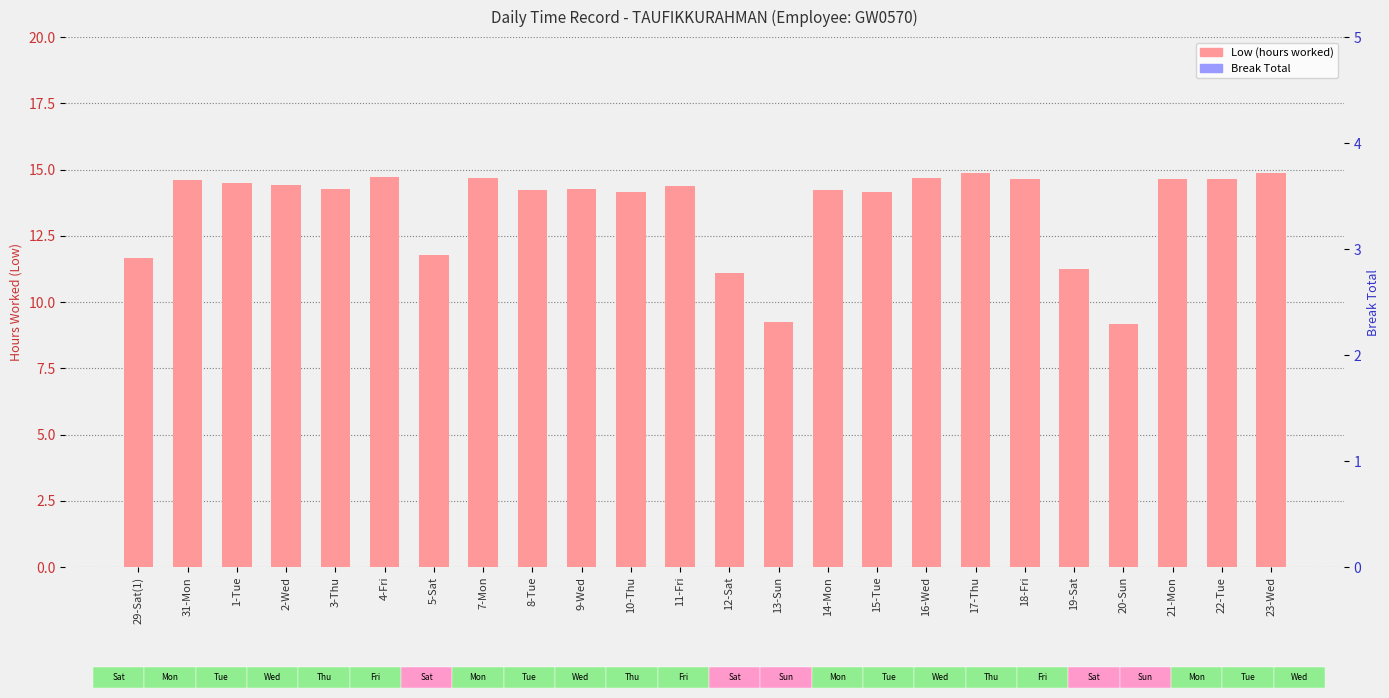

Reading right to left, extract all data points from this chart.

Low (hours worked): 14.9	14.6	14.7	9.2	11.3	14.7	14.9	14.7	14.2	14.2	9.2	11.1	14.4	14.1	14.3	14.2	14.7	11.8	14.7	14.3	14.4	14.5	14.6	11.7
Break Total: 0.0	0.0	0.0	0.0	0.0	0.0	0.0	0.0	0.0	0.0	0.0	0.0	0.0	0.0	0.0	0.0	0.0	0.0	0.0	0.0	0.0	0.0	0.0	0.0